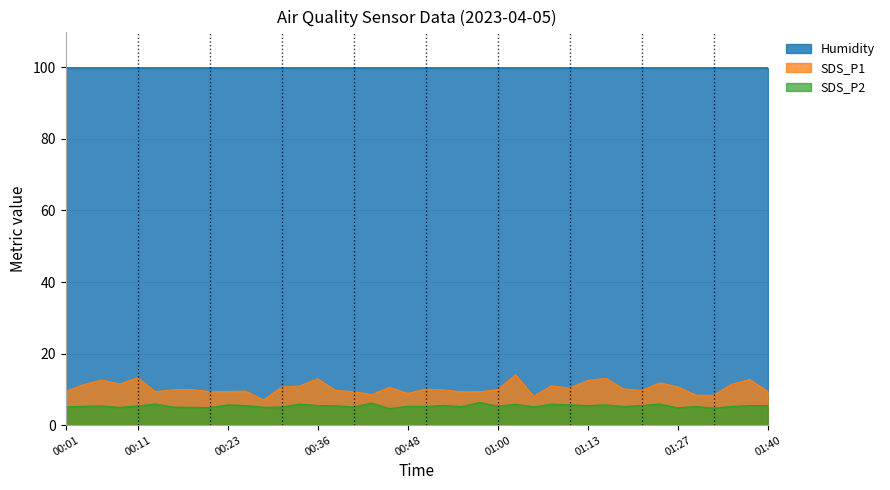

Rank the categories by SDS_P1 value from highest to lowest.

01:03, 00:11, 01:15, 00:36, 01:38, 00:06, 01:13, 01:24, 00:08, 01:35, 00:03, 01:08, 00:33, 01:27, 00:31, 00:45, 01:11, 01:18, 00:50, 00:18, 00:16, 01:00, 00:53, 00:38, 01:21, 00:26, 01:40, 00:01, 00:23, 00:41, 00:13, 00:21, 00:58, 00:55, 00:48, 00:43, 01:30, 01:32, 01:05, 00:28